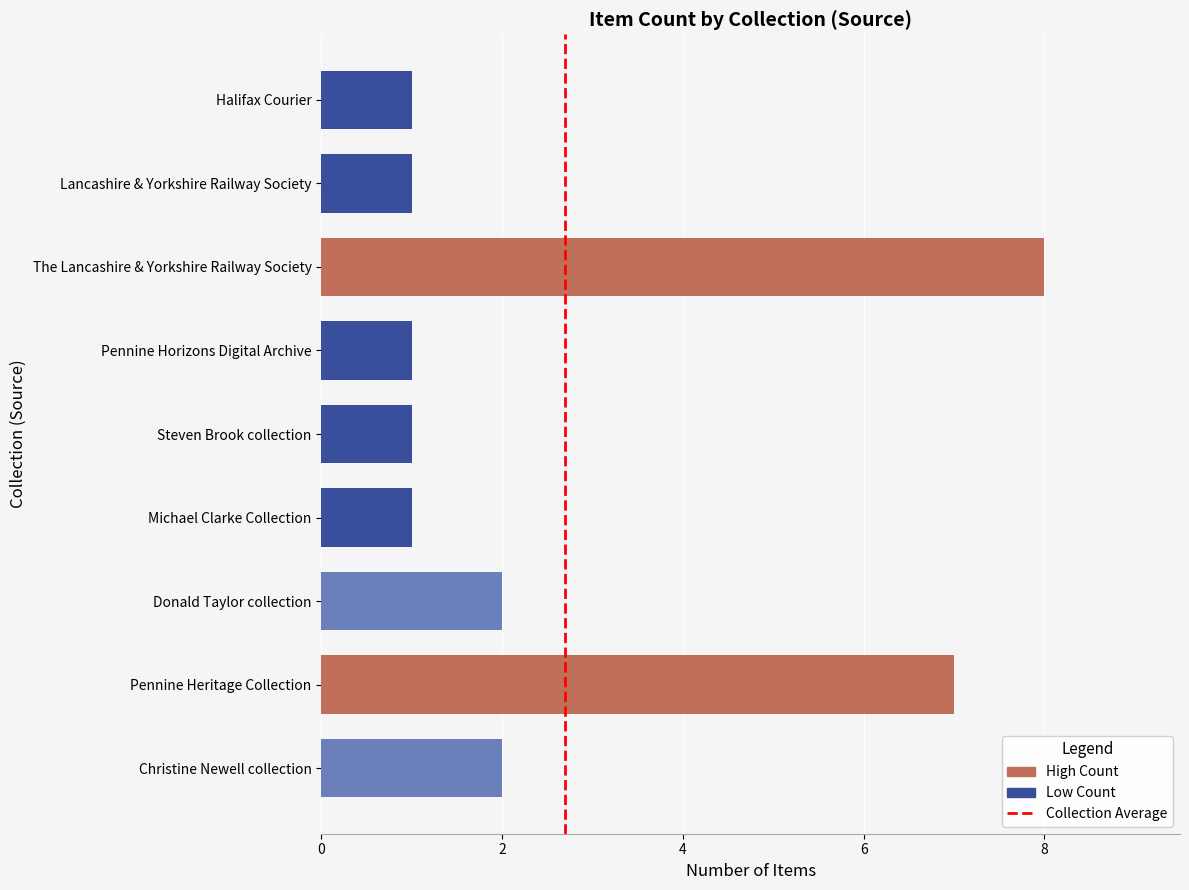

Which category has the highest value across all series?

The Lancashire & Yorkshire Railway Society